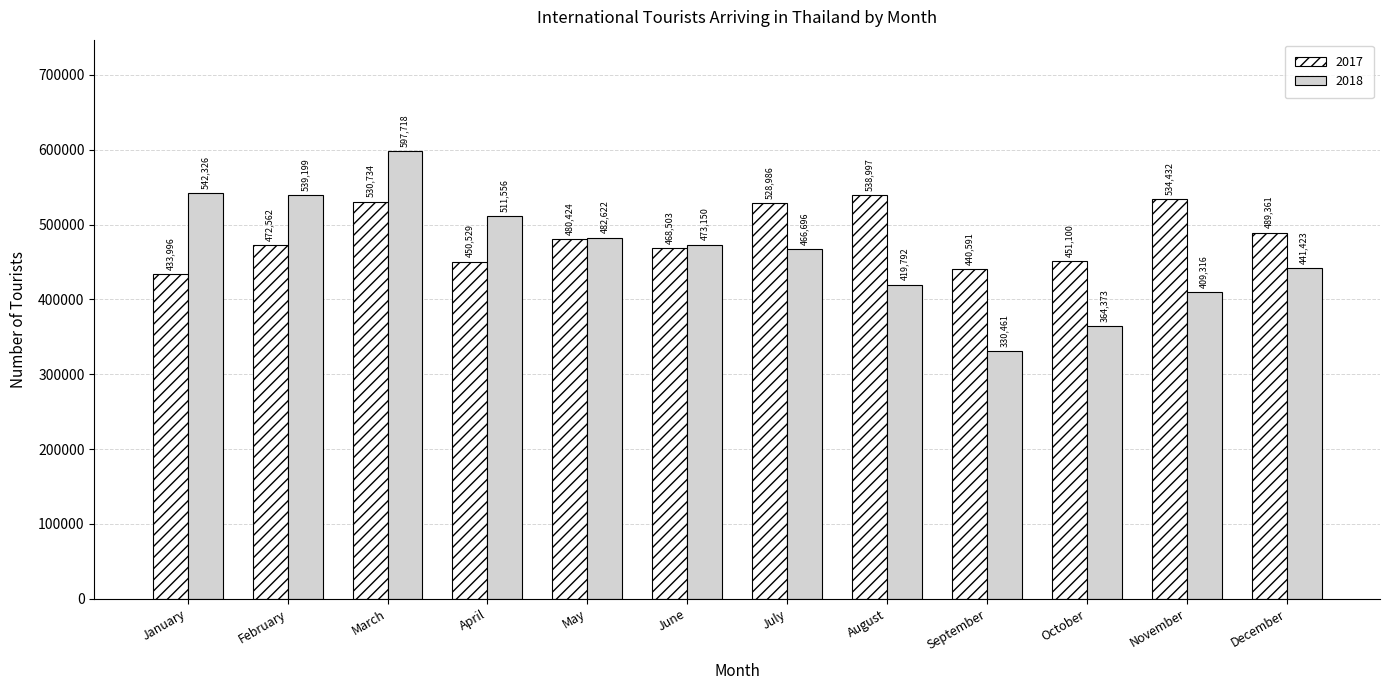

What is the difference between the highest and lowest values at July?

62290